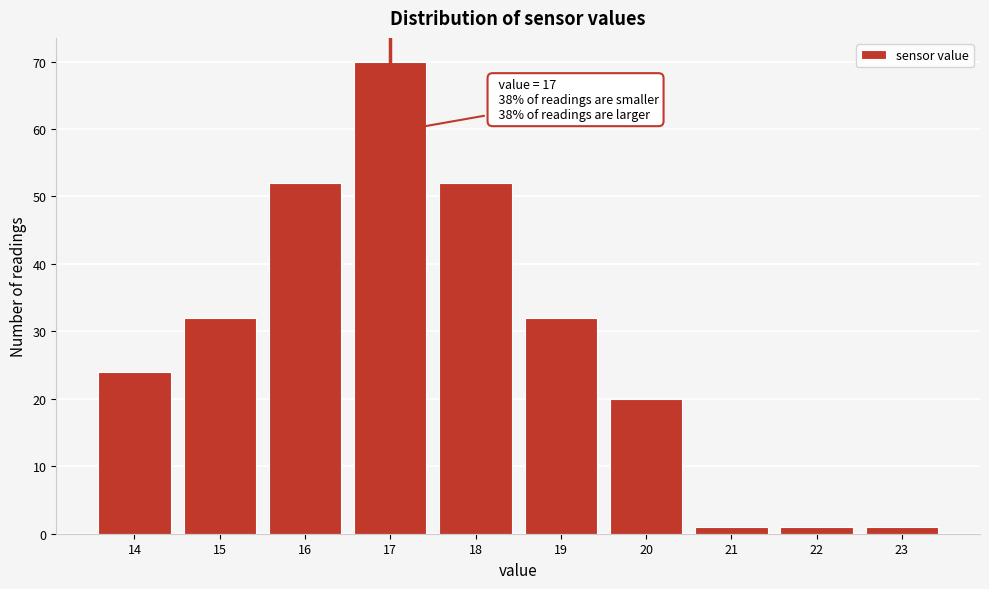

Which range on the x-axis has the tallest bar?

16.5 to 17.5